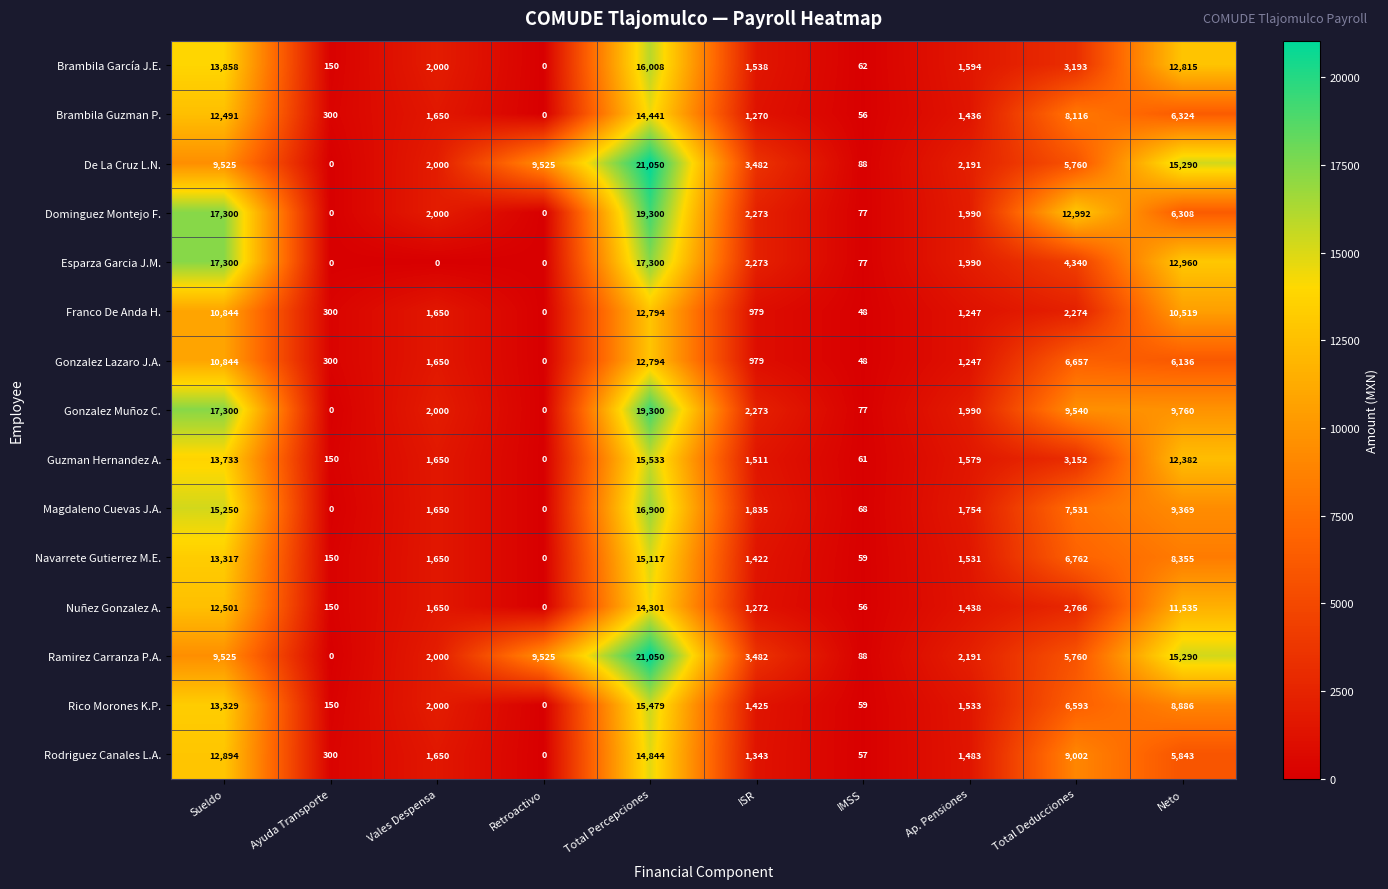

What is the greatest value displayed?

21050